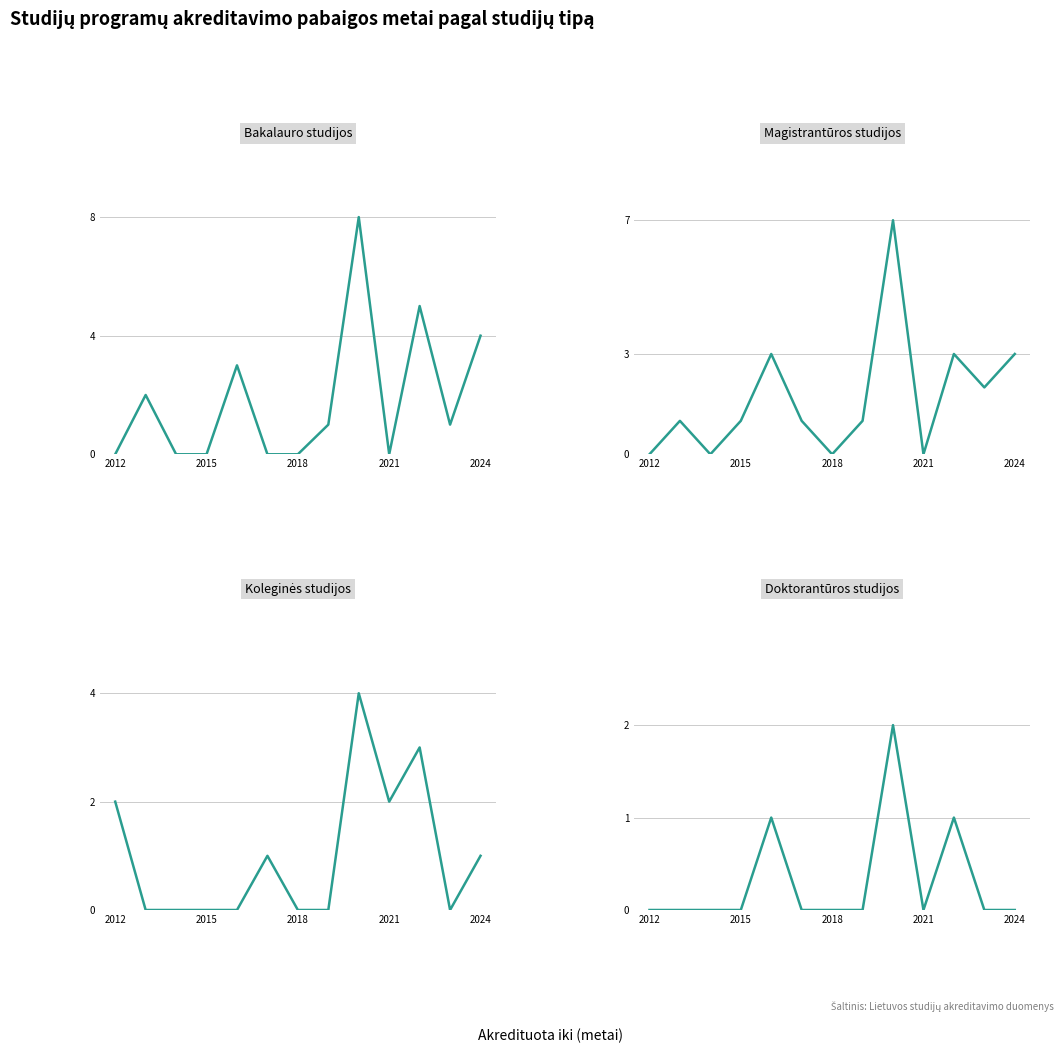

The Magistrantūros studijos series shows 7 at 8. True or false?

True